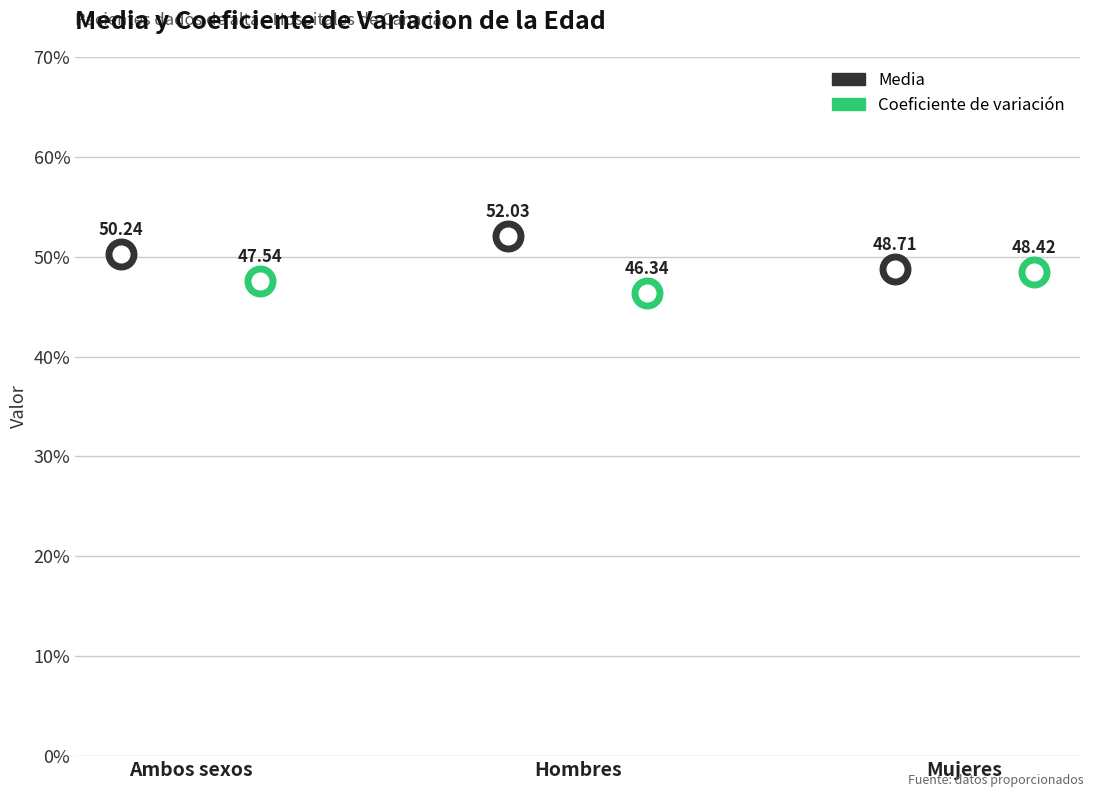

What position from the right is Hombres?

2